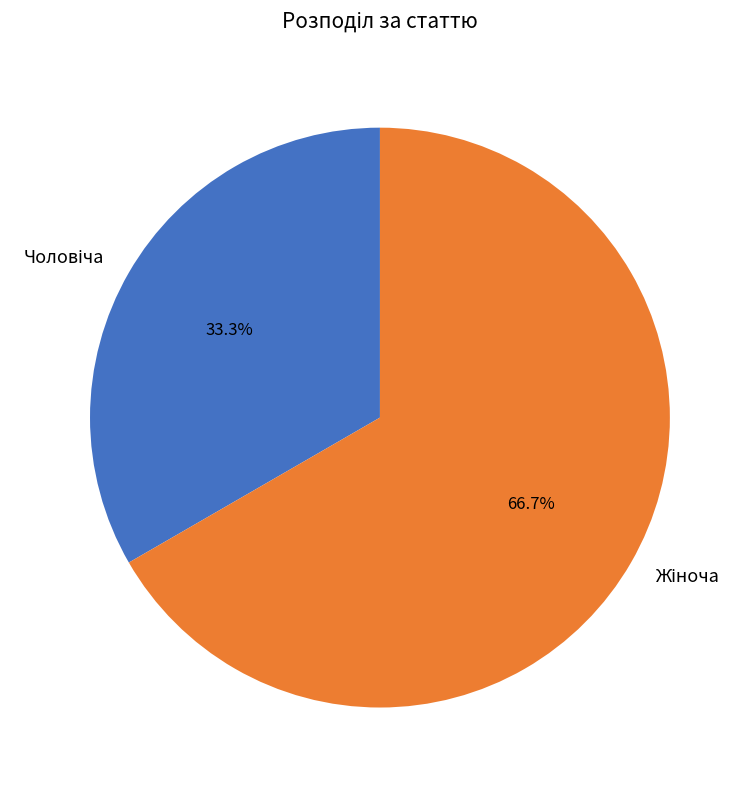

Is there any slice that represents more than half of the pie?

Yes